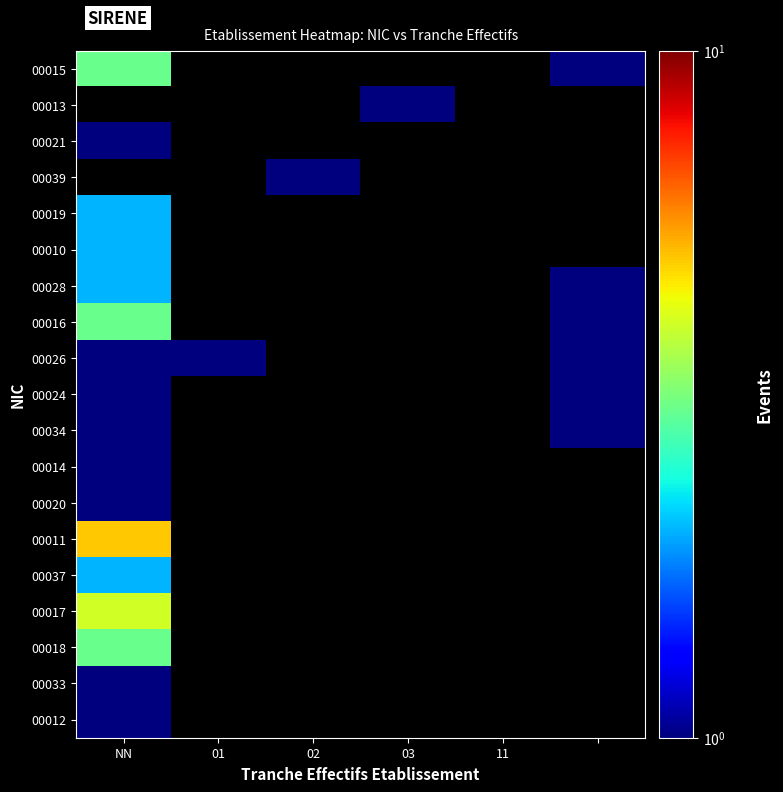

At how many categories does at least one series exceed 3?

1